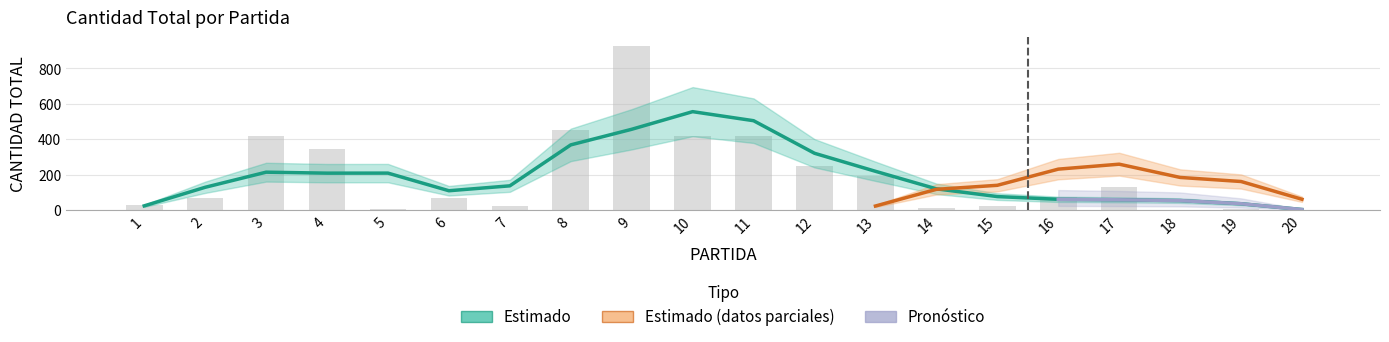

Rank the categories by value from highest to lowest.

9, 8, 3, 10, 11, 4, 12, 13, 17, 16, 6, 2, 1, 15, 7, 14, 19, 5, 20, 18